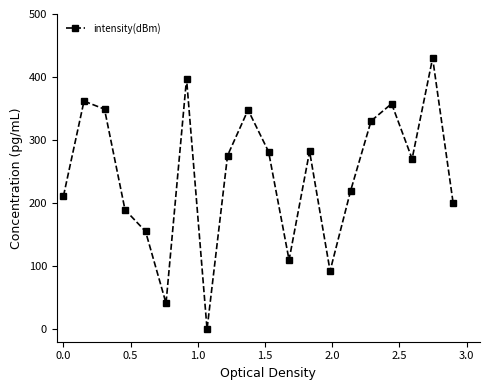

What is the average value?

245.1